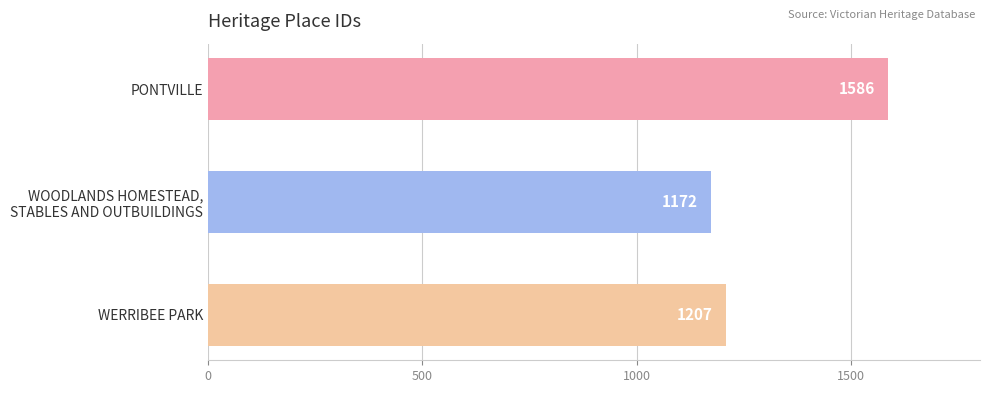

Reading top to bottom, transcribe all the data shown in this chart.

1586	1172	1207